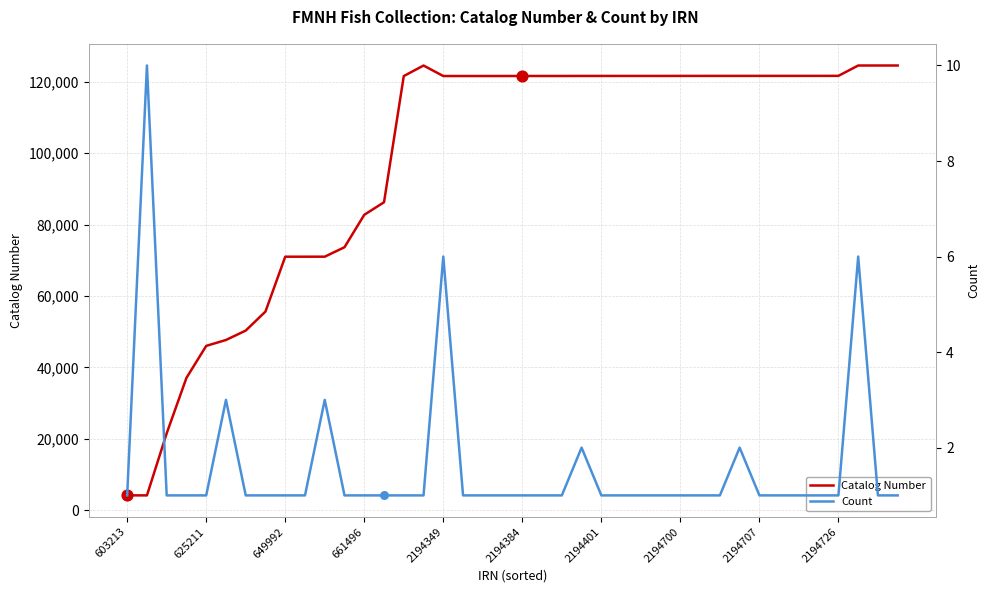

Which series has the largest total across all categories?

Catalog Number